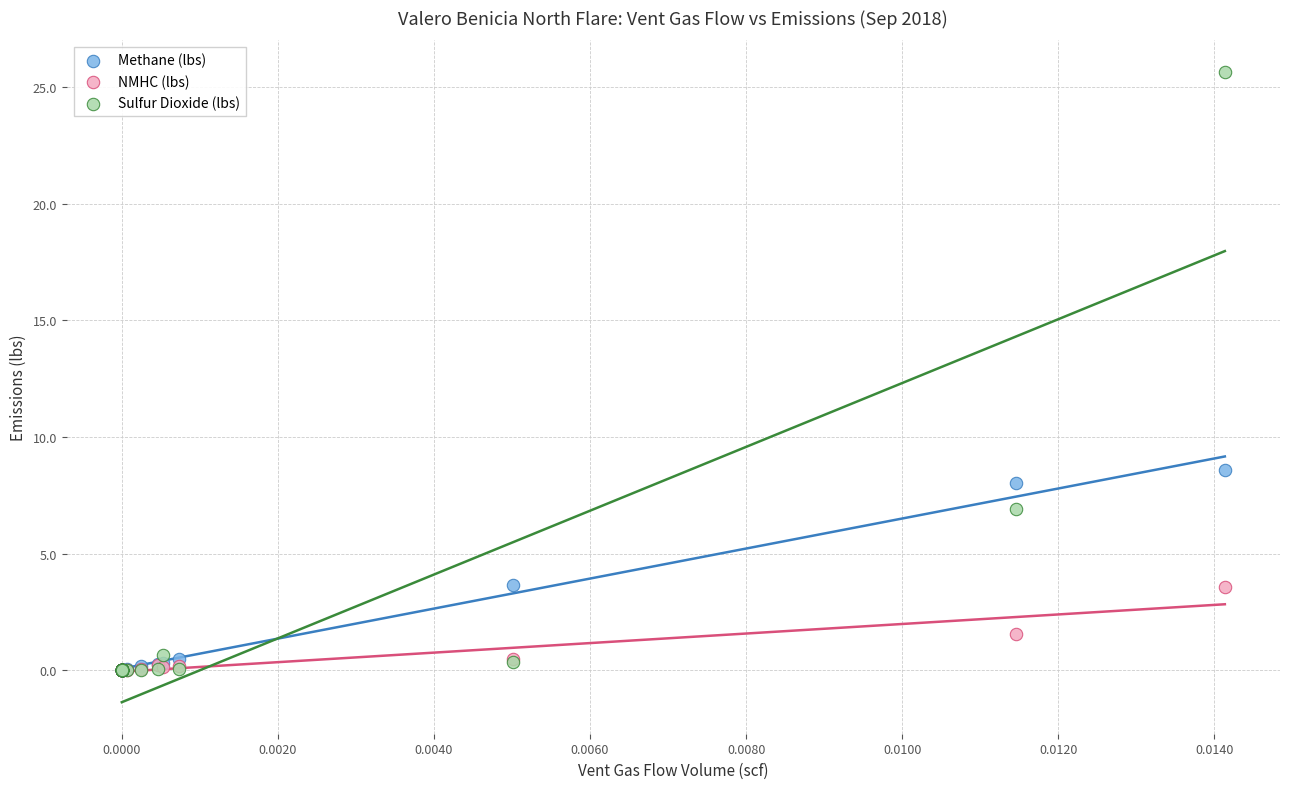

In the Sulfur Dioxide (lbs) series, what Y value is closest to 12?

6.9